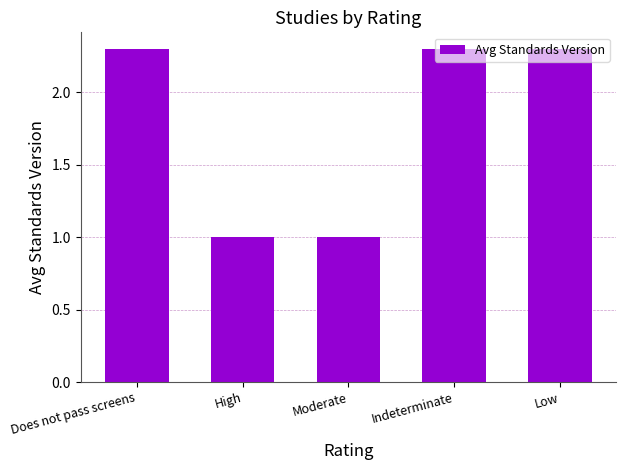

How many values exceed 2?

3